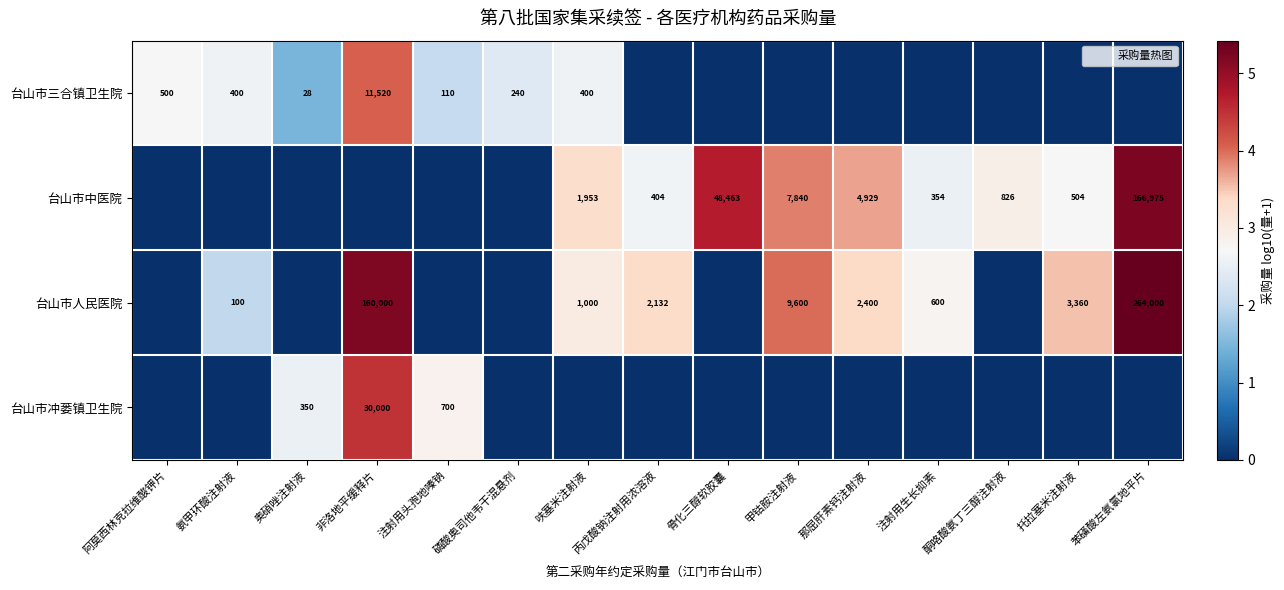

At which category does the chart reach its peak across all series?

苯磺酸左氨氯地平片